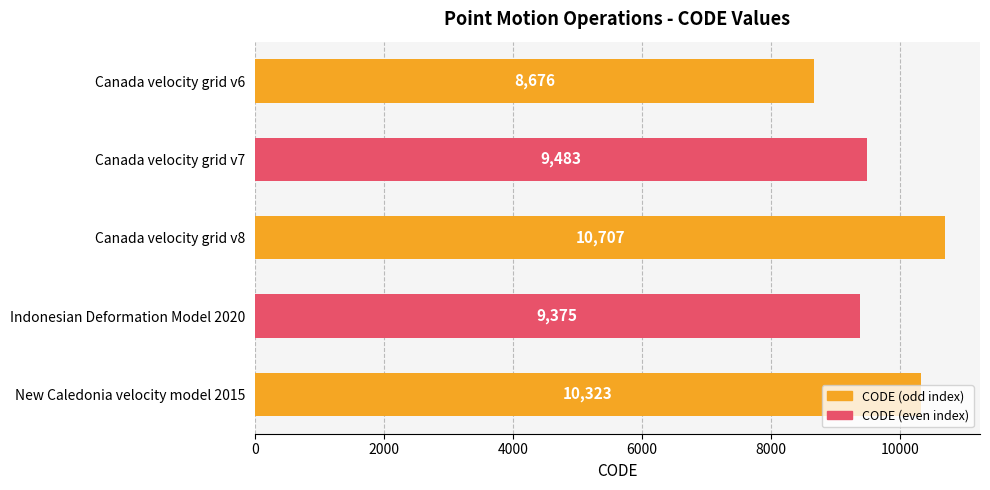

At which label is the value closest to 9691?

Canada velocity grid v7